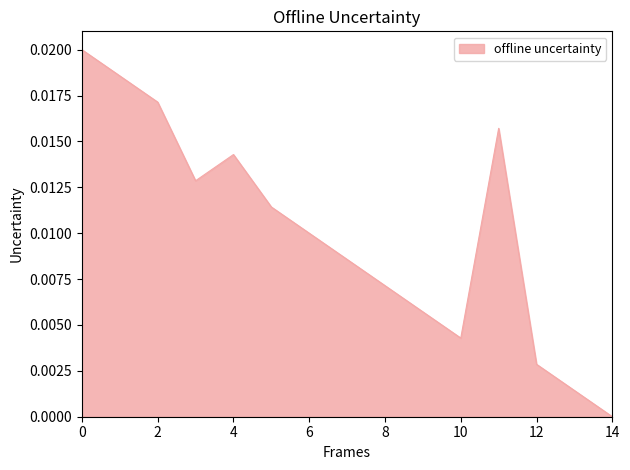

True or false: there are more than 0 points higher than both neighbors.

True